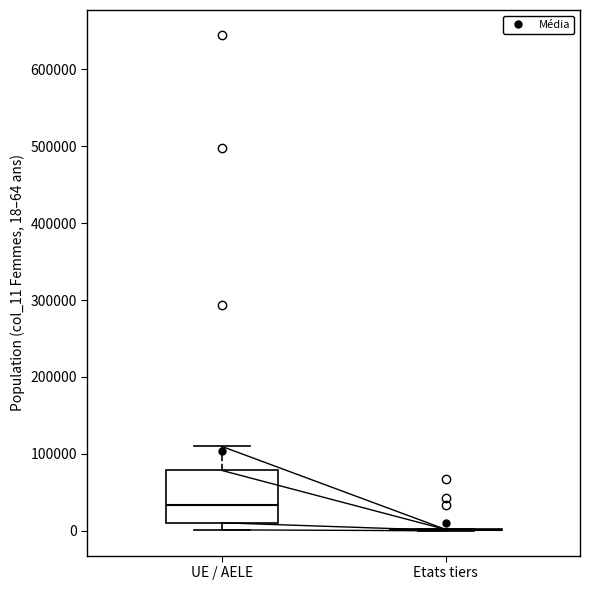

Reading left to right, transcribe this box plot: for each box, give where its median line is, the range the box spans, and where its two whiskers end, as read against the y-axis. The values are not printed on the chart, so give them approximately, as read against the axis.

UE / AELE: median 30000, box 10000 to 80000, whiskers 0 to 110000
Etats tiers: box collapsed to a line at 0, whiskers 0 to 0